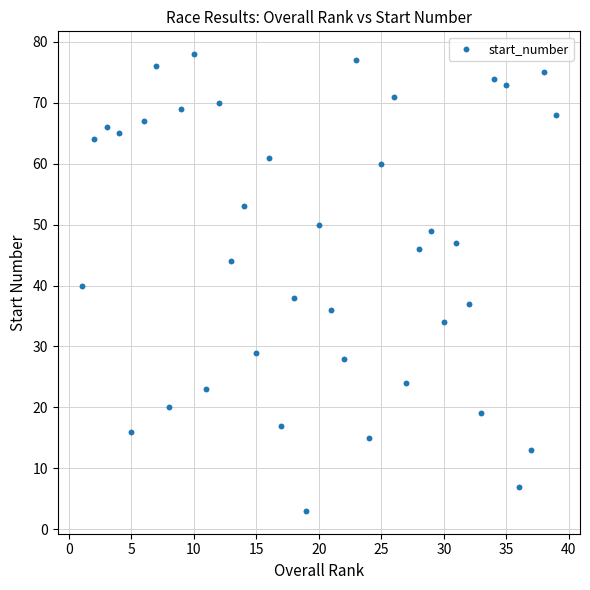

What is the range of X values (max minus min)?

38